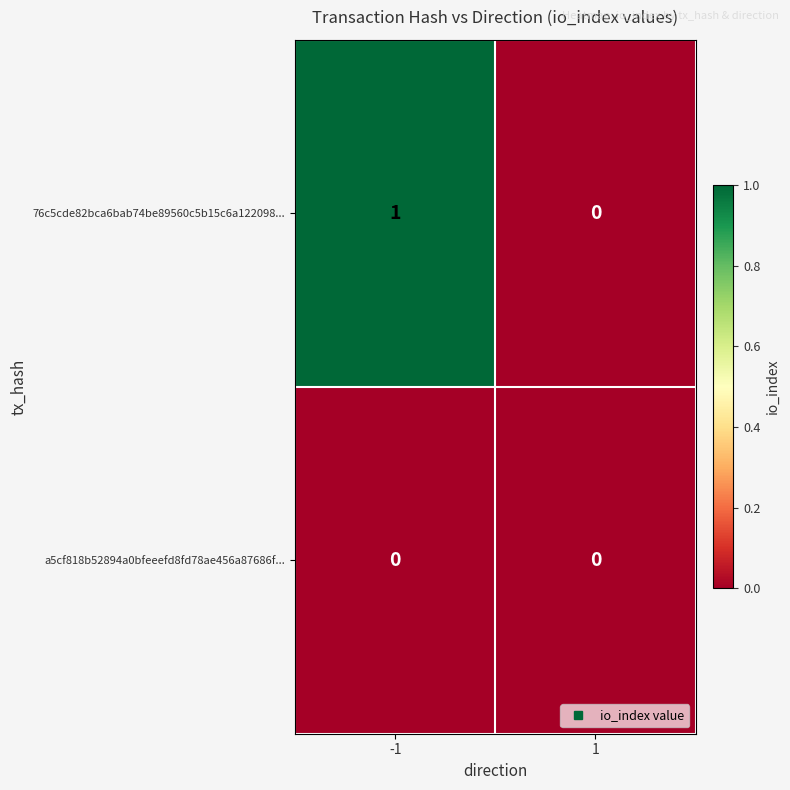

List the labels in order of 76c5cde82bca6bab74be89560c5b15c6a122098... value, largest first.

-1, 1